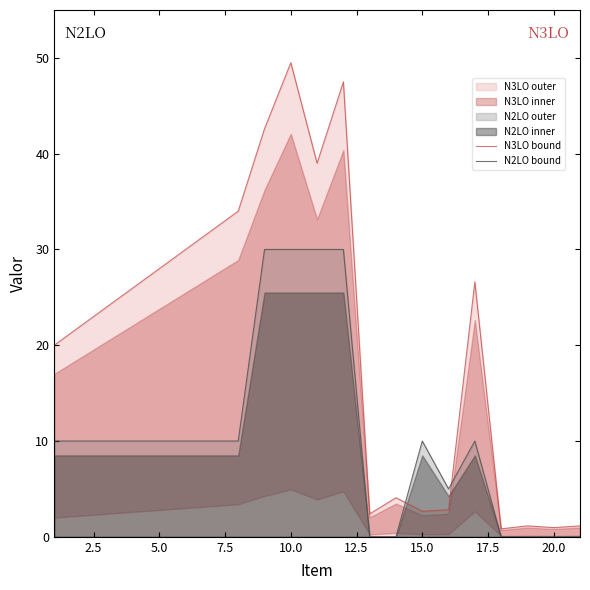

True or false: N2LO bound and N3LO bound intersect in this chart.

True